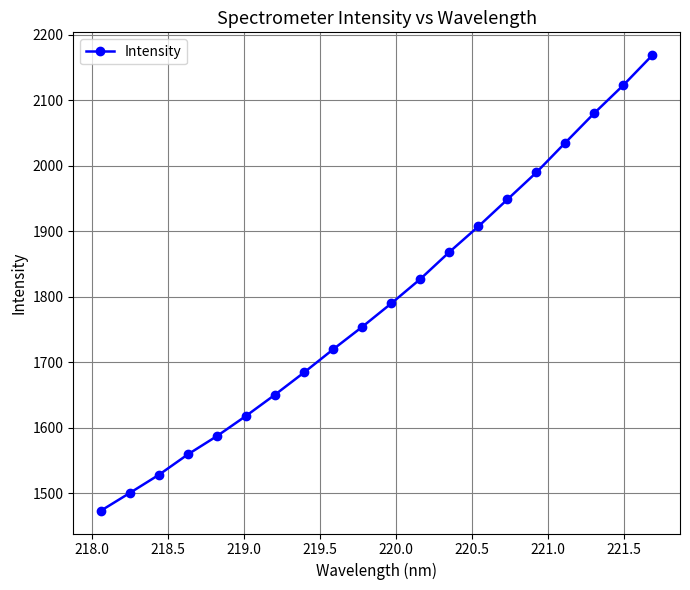

Is this an area chart (filled region under the line)?

No